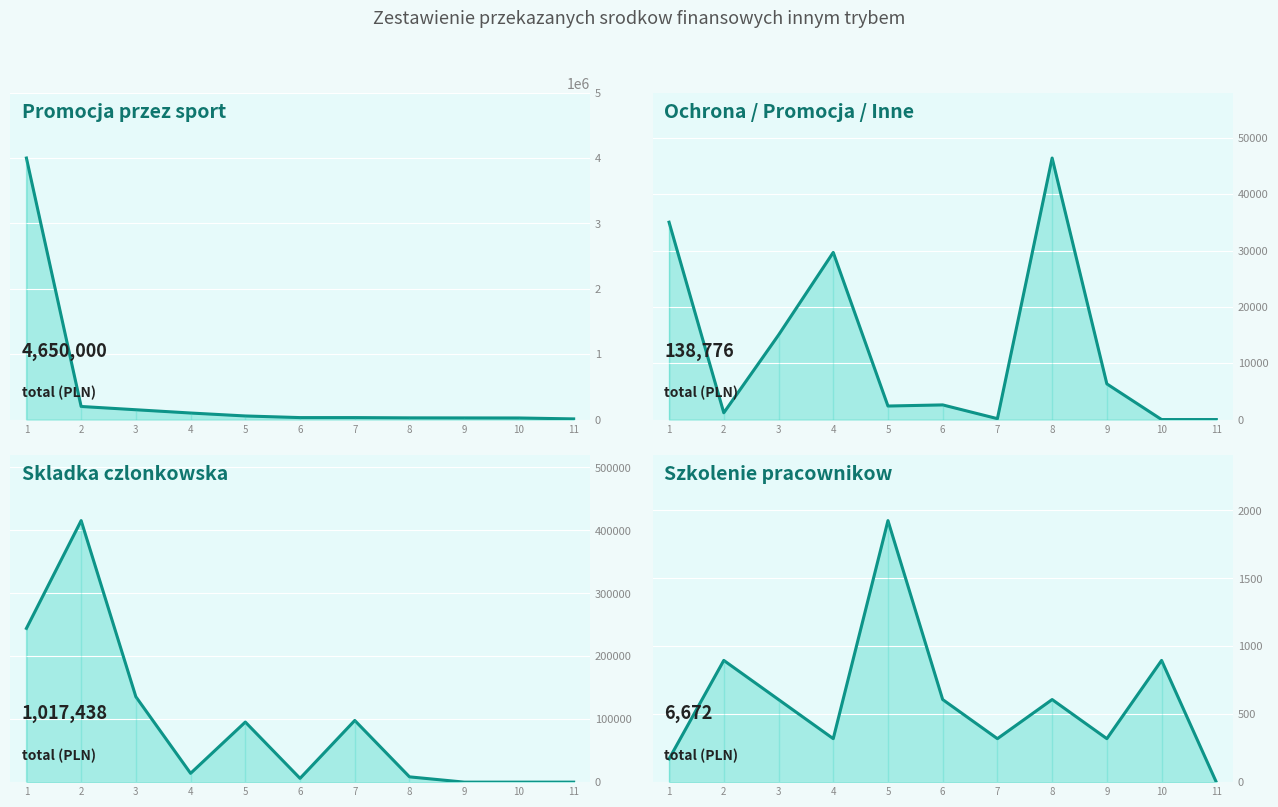

Is the value of Skladka czlonkowska at 6 greater than the value of Ochrona/Promocja/Inne at 4?

No